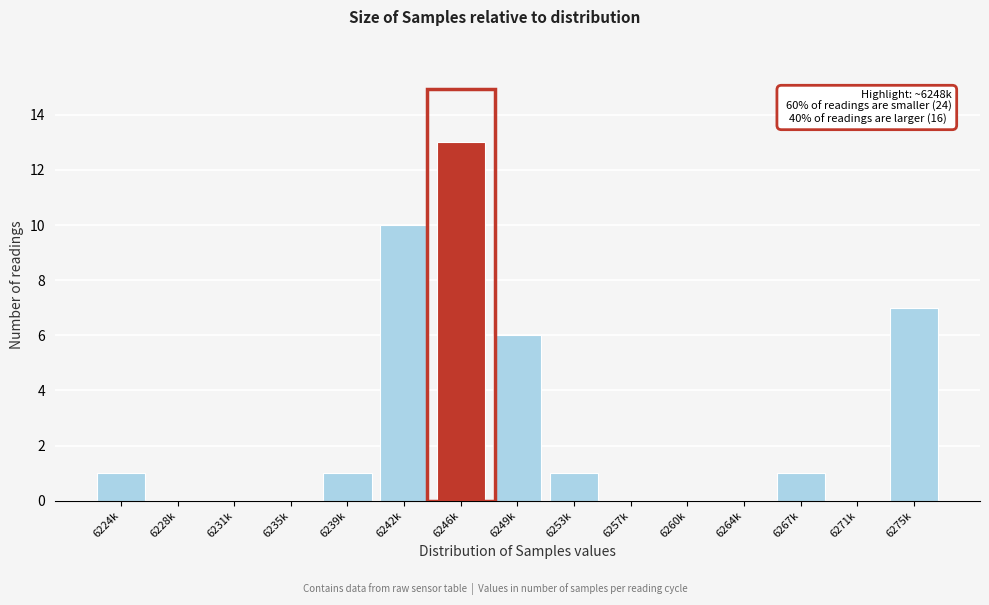

Reading left to right, what are all the values shown in this chart?

6224k=1	6228k=0	6231k=0	6235k=0	6239k=1	6242k=10	6246k=13	6249k=6	6253k=1	6257k=0	6260k=0	6264k=0	6267k=1	6271k=0	6275k=7